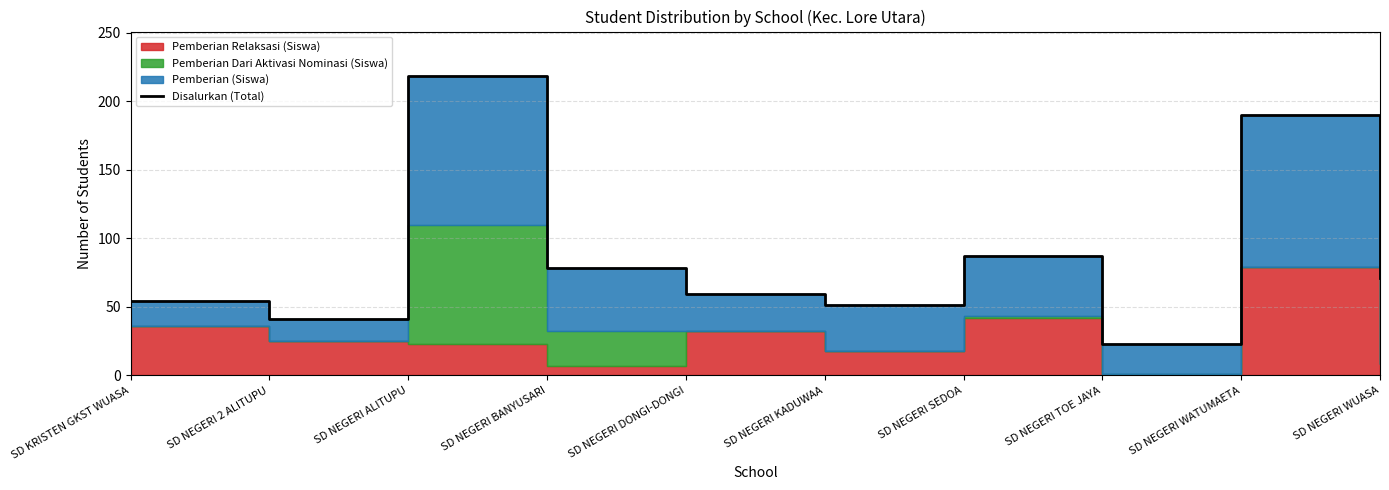

What is the difference between the second highest and second lowest values?

149